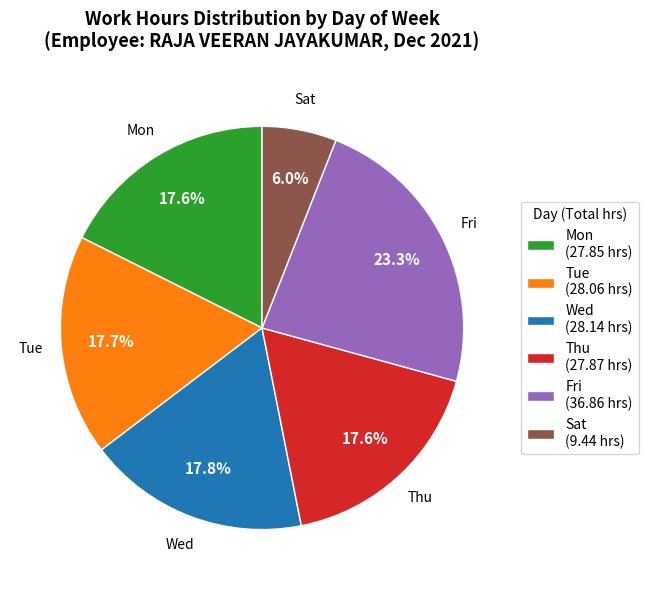

Count the number of slices in the pie.

6